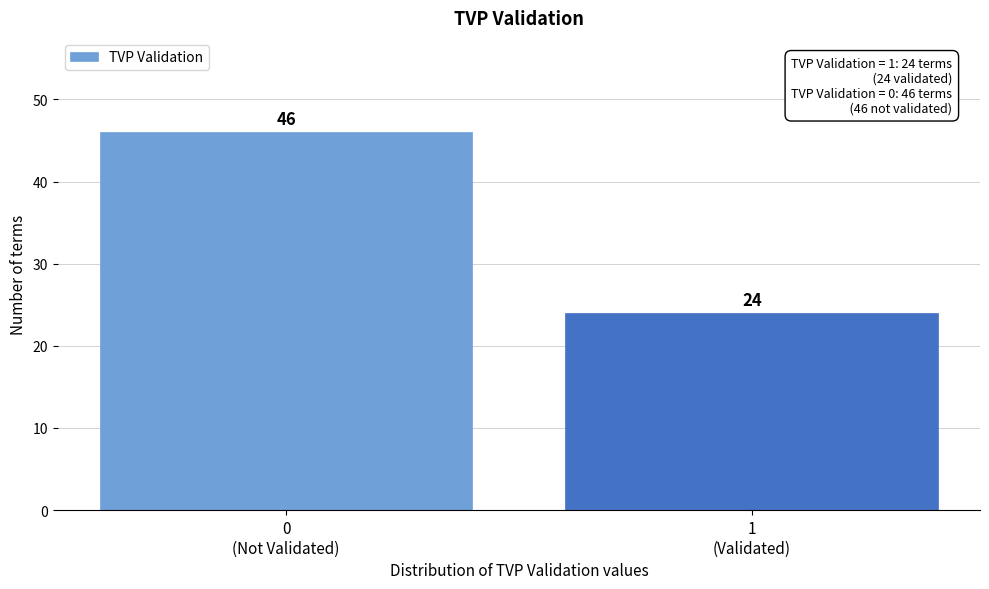

Reading left to right, extract all data points from this chart.

46	24